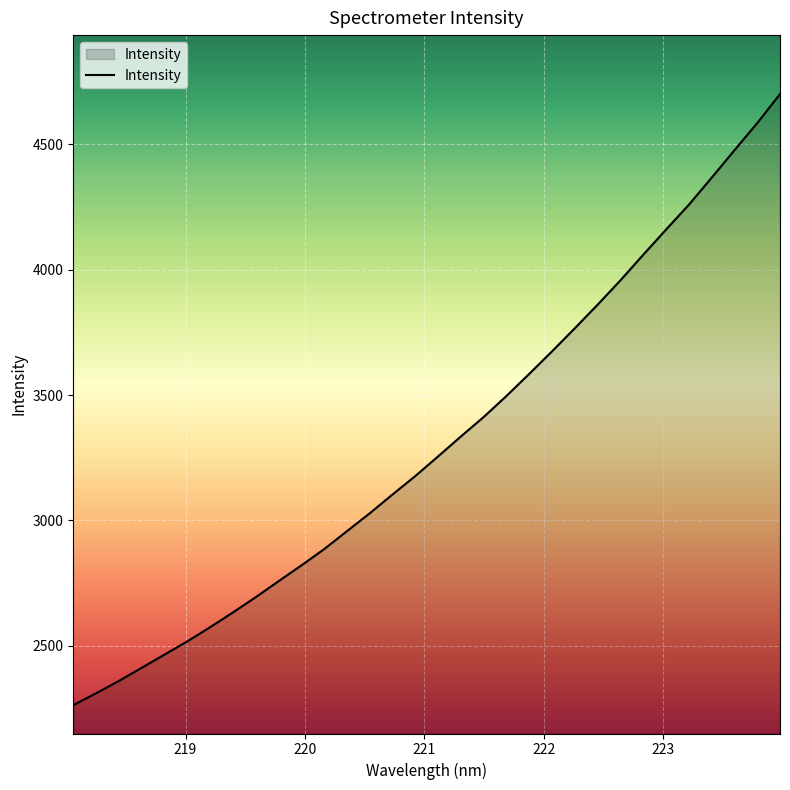

What is the maximum value shown in the chart?

4700.0